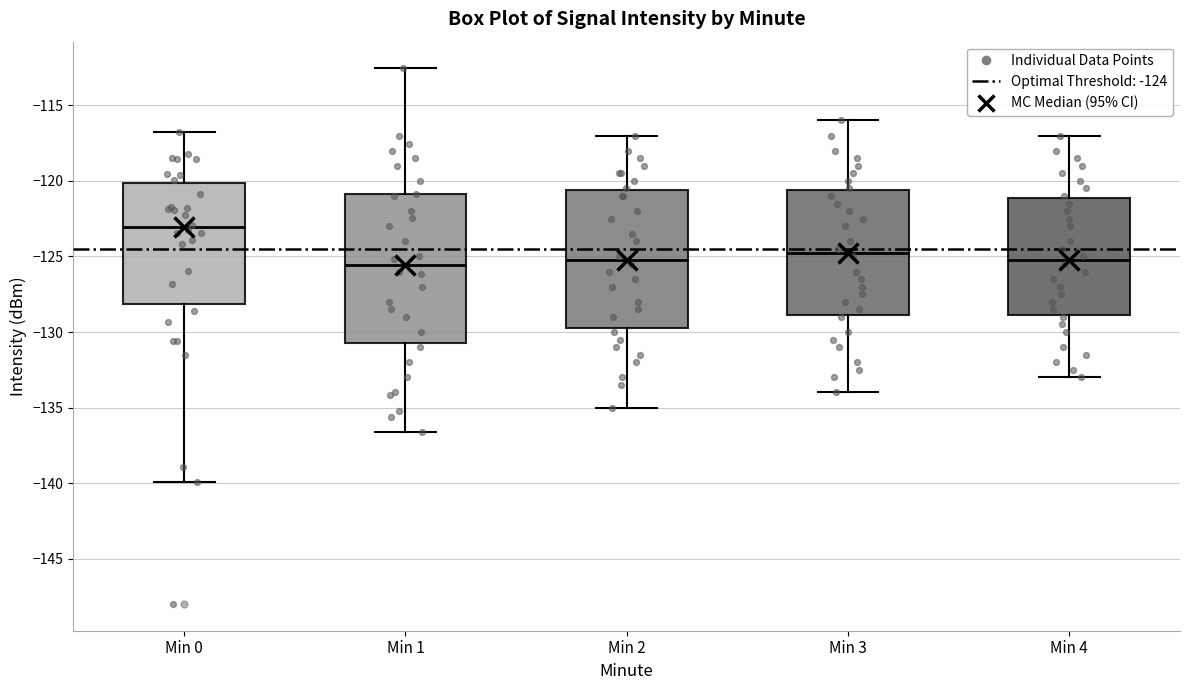

Where does the median line of the box for Min 0 sit on the y-axis? The values are not printed on the chart, so give them approximately, as read against the axis.

-123.0